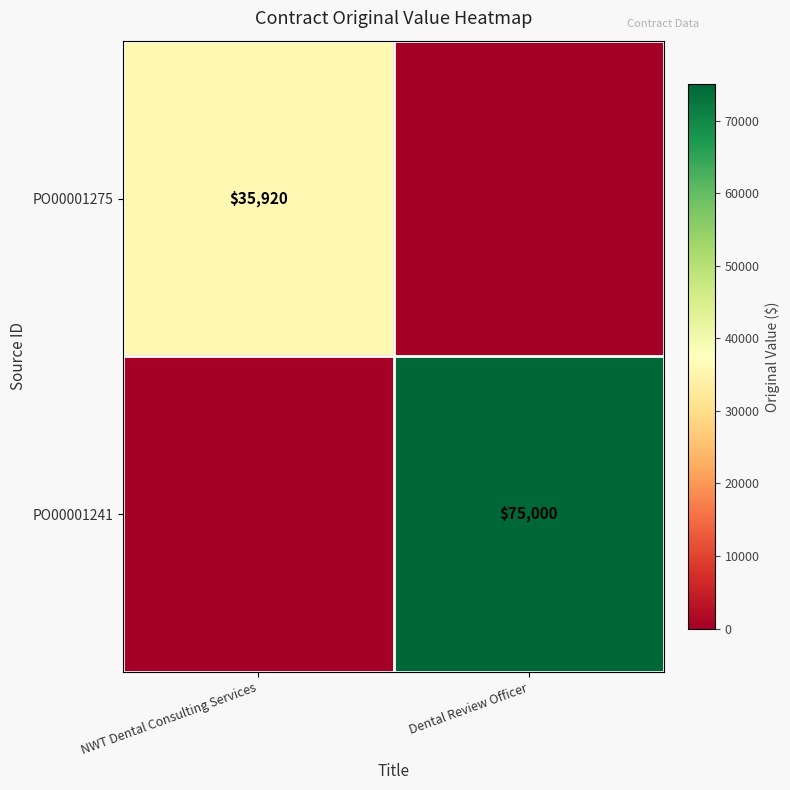

At which category is the sum across all series the highest?

Dental Review Officer